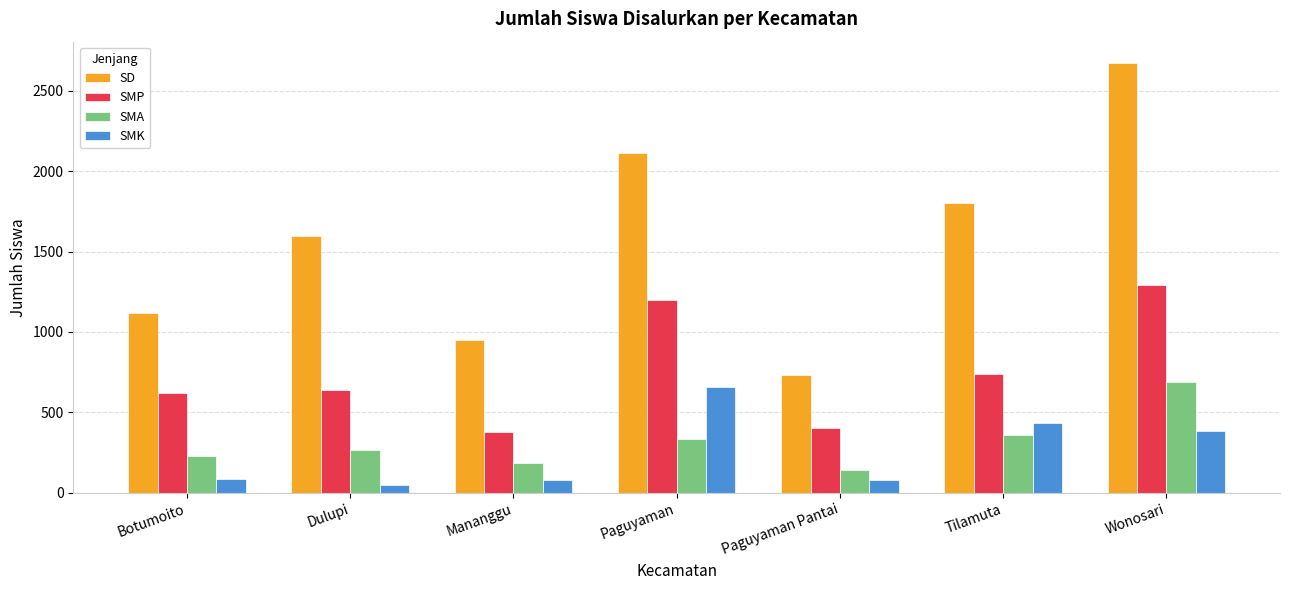

What is the label of the 7th bar from the left?

Wonosari